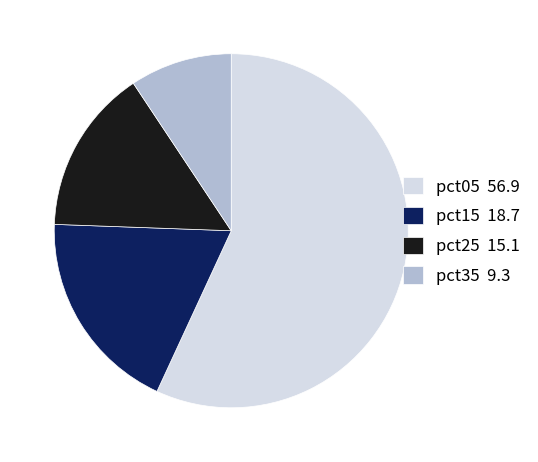

How many segments does this pie chart have?

4